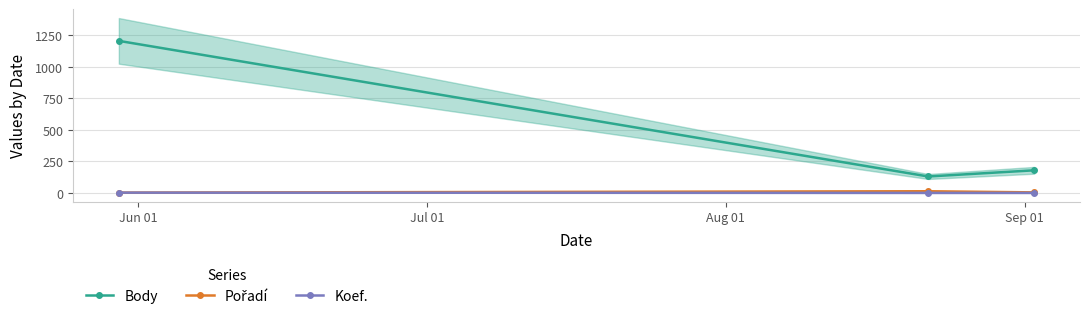

What position from the right is Jun 01?

3